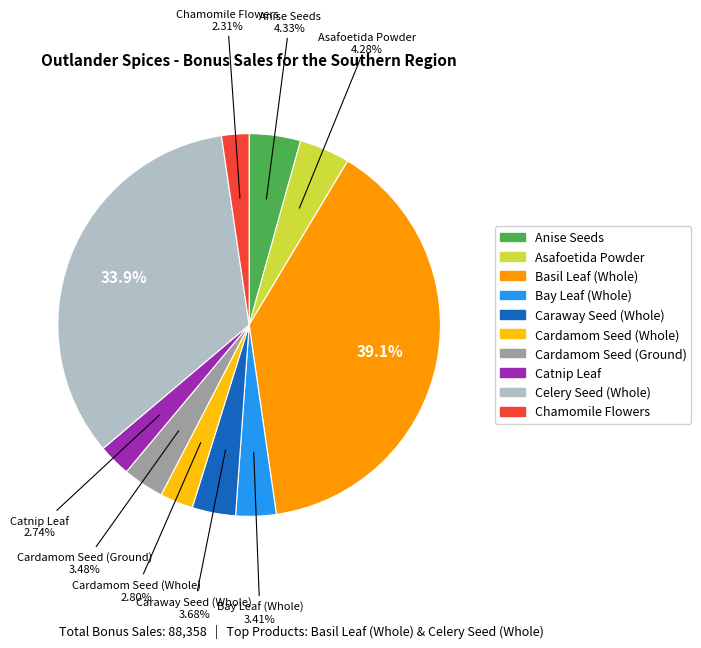

Count the number of slices in the pie.

10